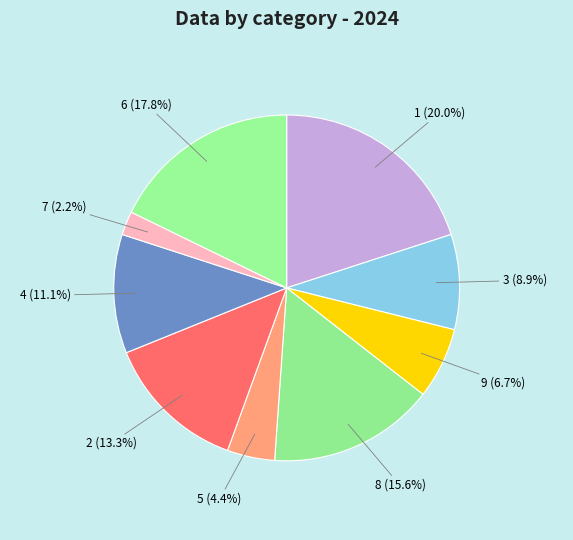

How many segments does this pie chart have?

9